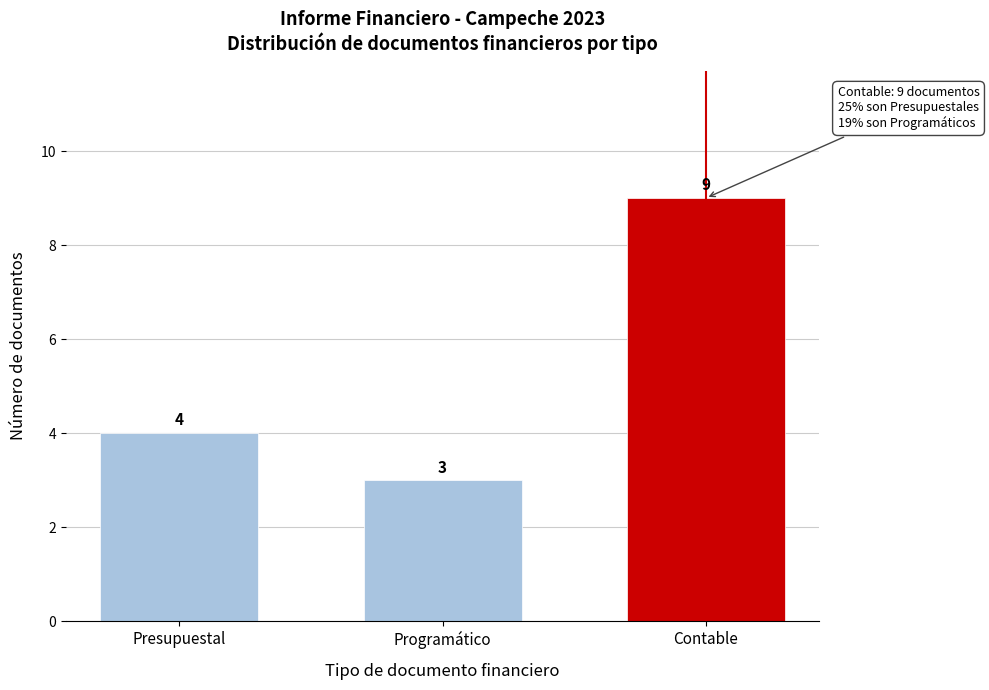

Reading left to right, transcribe all the data shown in this chart.

4	3	9